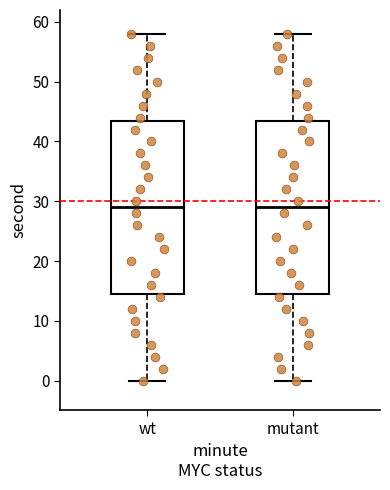

Reading left to right, transcribe this box plot: for each box, give where its median line is, the range the box spans, and where its two whiskers end, as read against the y-axis. The values are not printed on the chart, so give them approximately, as read against the axis.

wt: median 29, box 15 to 44, whiskers 0 to 58
mutant: median 29, box 15 to 44, whiskers 0 to 58